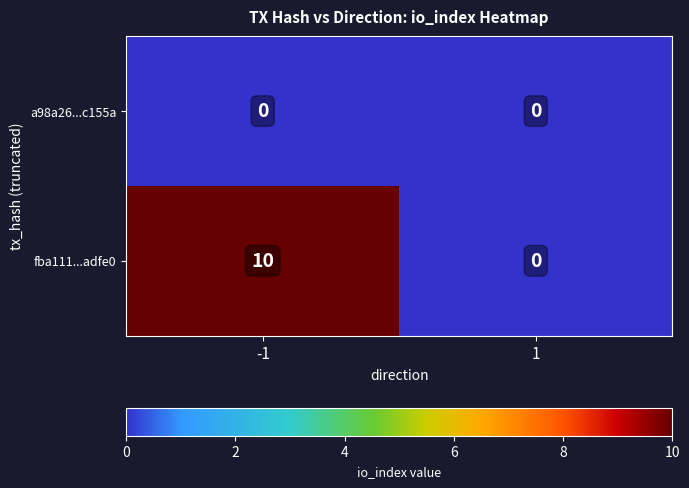

Reading right to left, extract all data points from this chart.

a98a26...c155a: 1=0	-1=0
fba111...adfe0: 1=0	-1=10